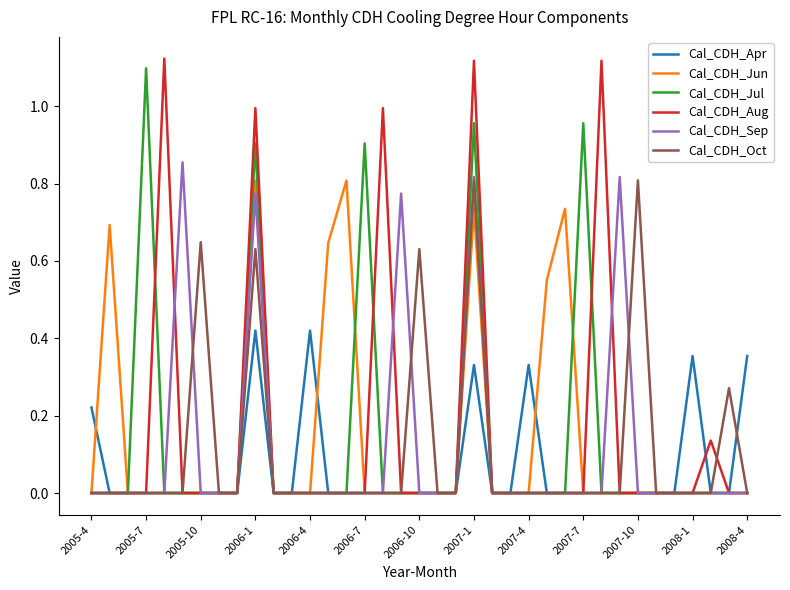

What are all the series names shown in the legend?

Cal_CDH_Apr, Cal_CDH_Jun, Cal_CDH_Jul, Cal_CDH_Aug, Cal_CDH_Sep, Cal_CDH_Oct